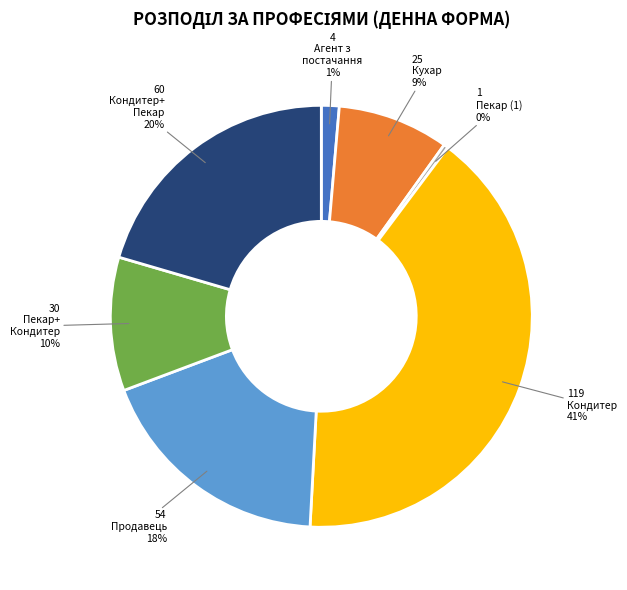

Does any single category account for the majority?

No